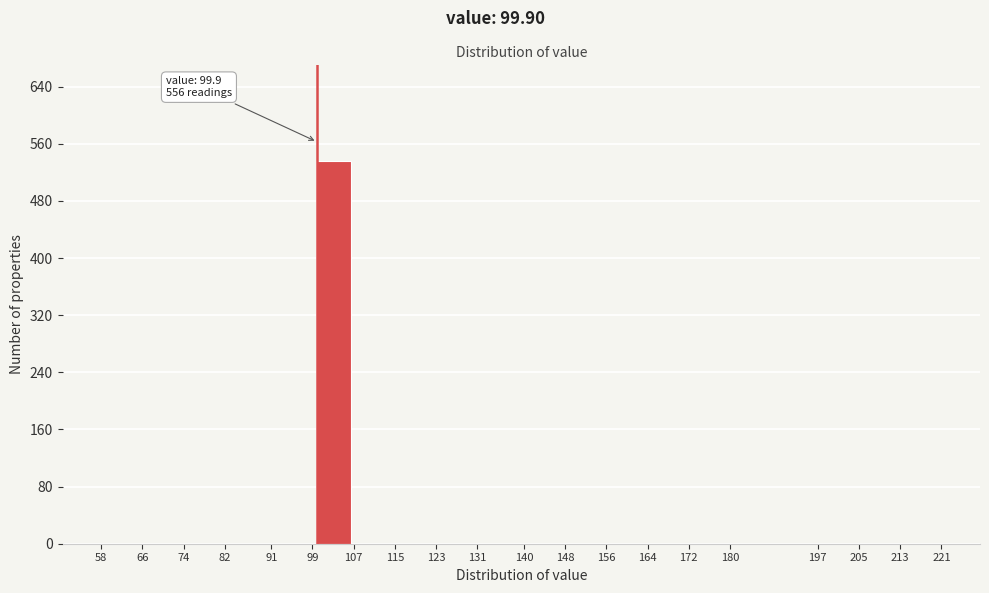

Over which range of the x-axis is the bar tallest?

99 to 107